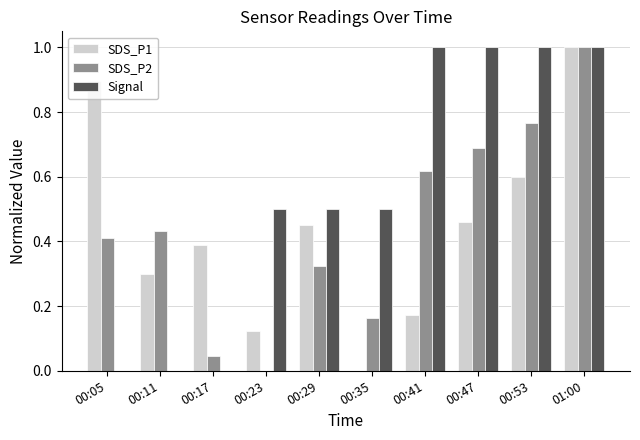

What is the sum of all SDS_P2 values?

4.5